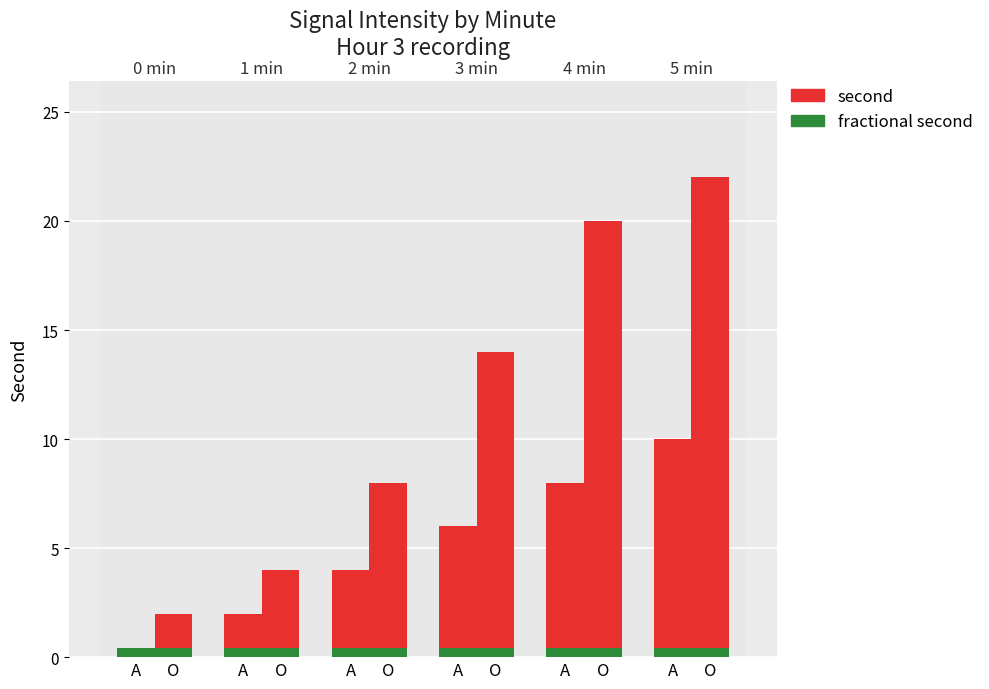

Which series has the largest total across all categories?

second